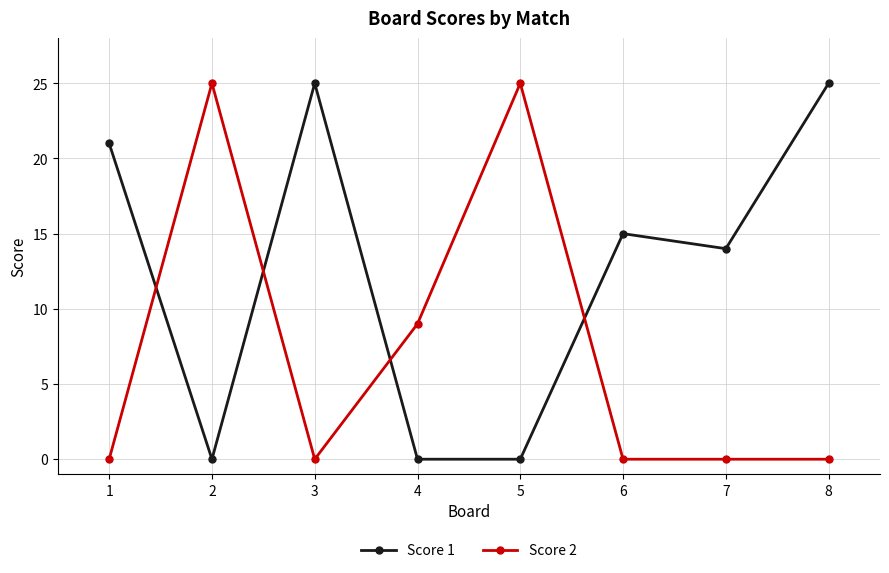

Reading right to left, transcribe all the data shown in this chart.

Score 1: 8=25	7=14	6=15	5=0	4=0	3=25	2=0	1=21
Score 2: 8=0	7=0	6=0	5=25	4=9	3=0	2=25	1=0